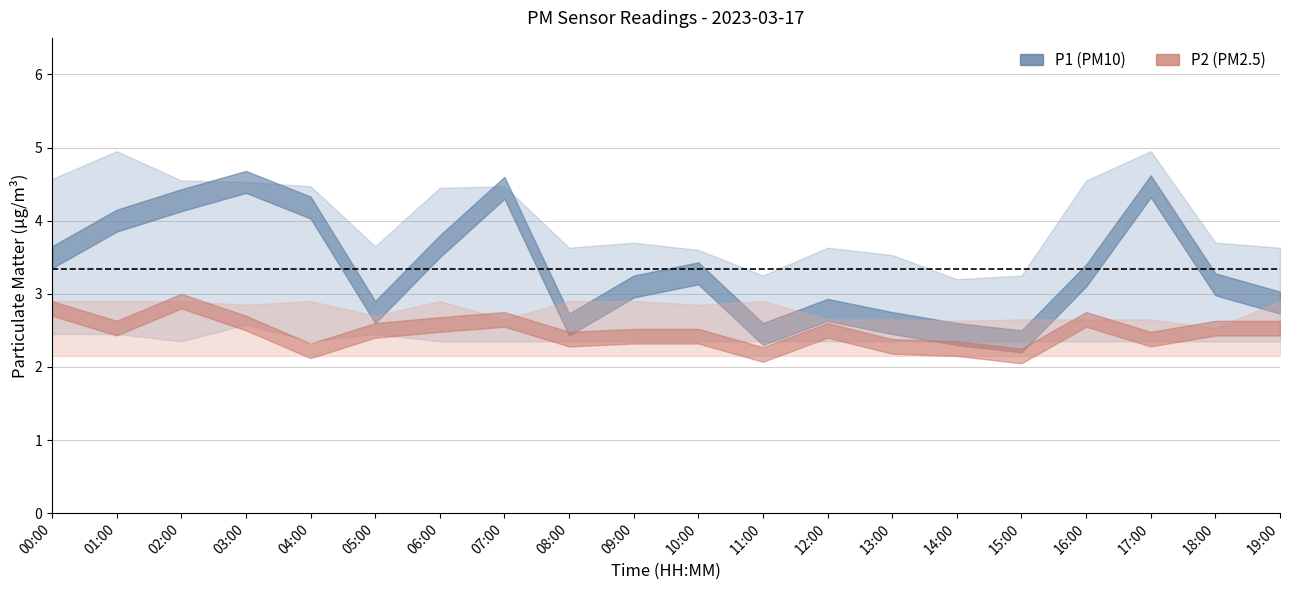

The value of P2_upper at 05:00 is 2.7. True or false?

True